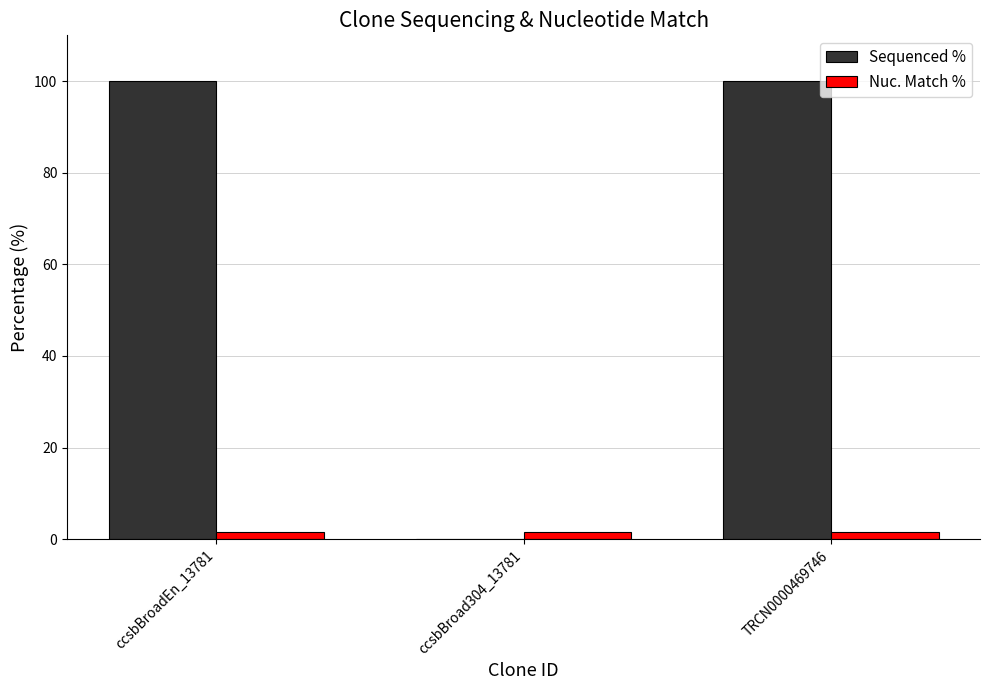

The Nuc. Match % series shows 1.6 at TRCN0000469746. True or false?

True